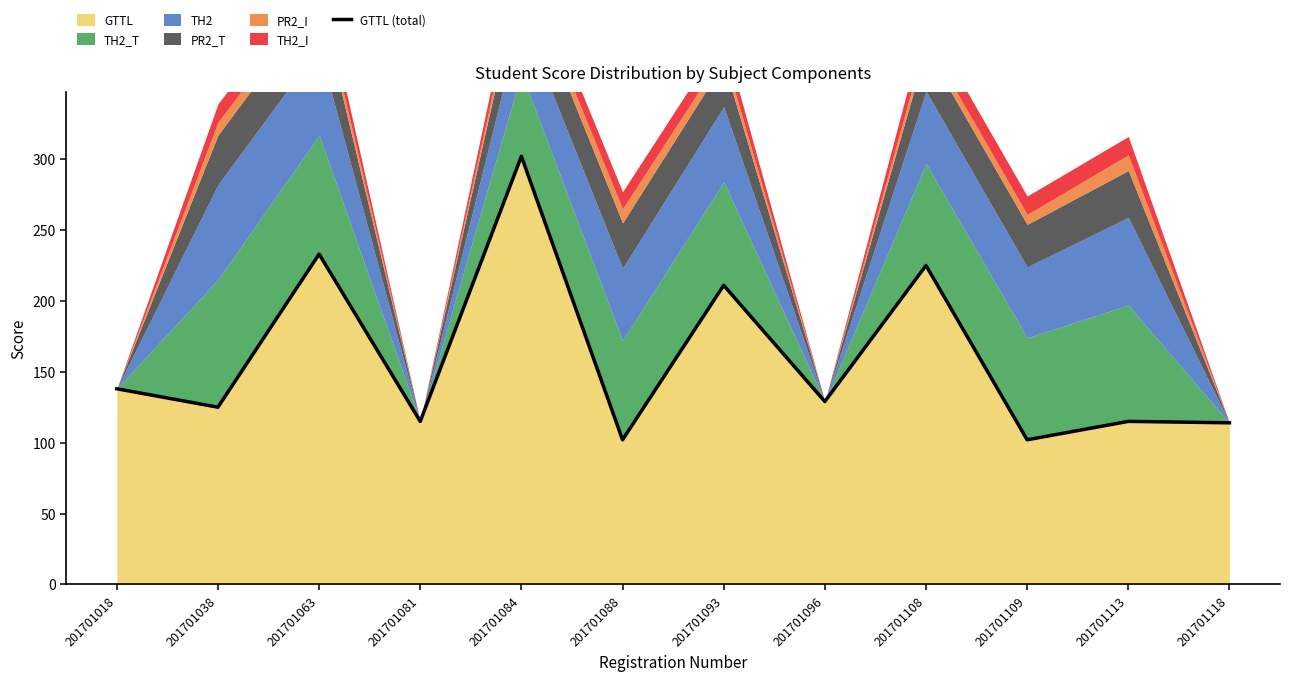

What is the greatest value displayed?

302